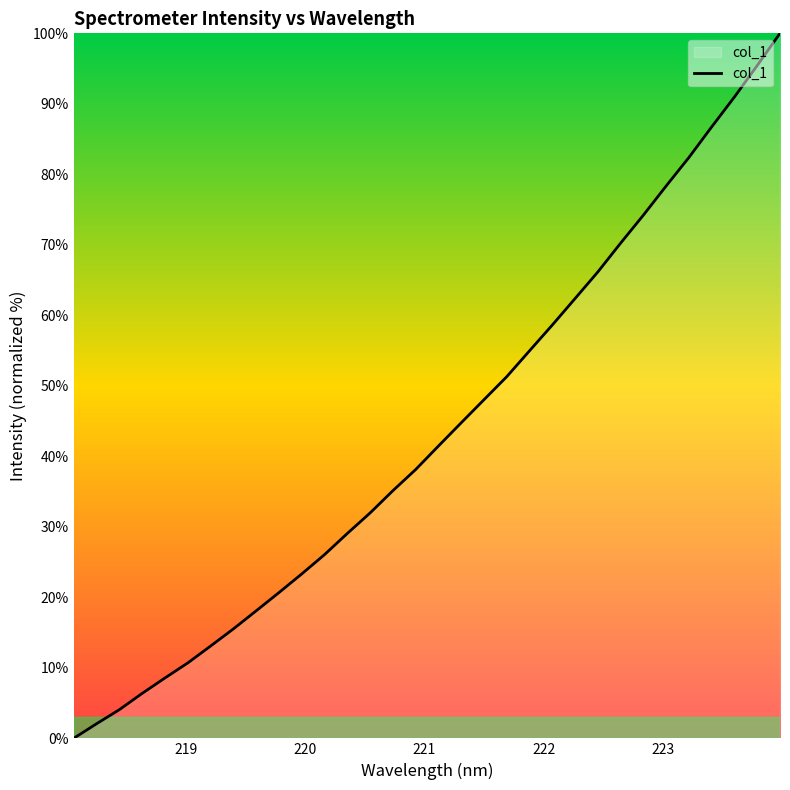

What is the difference between the maximum and minimum values?

100.0